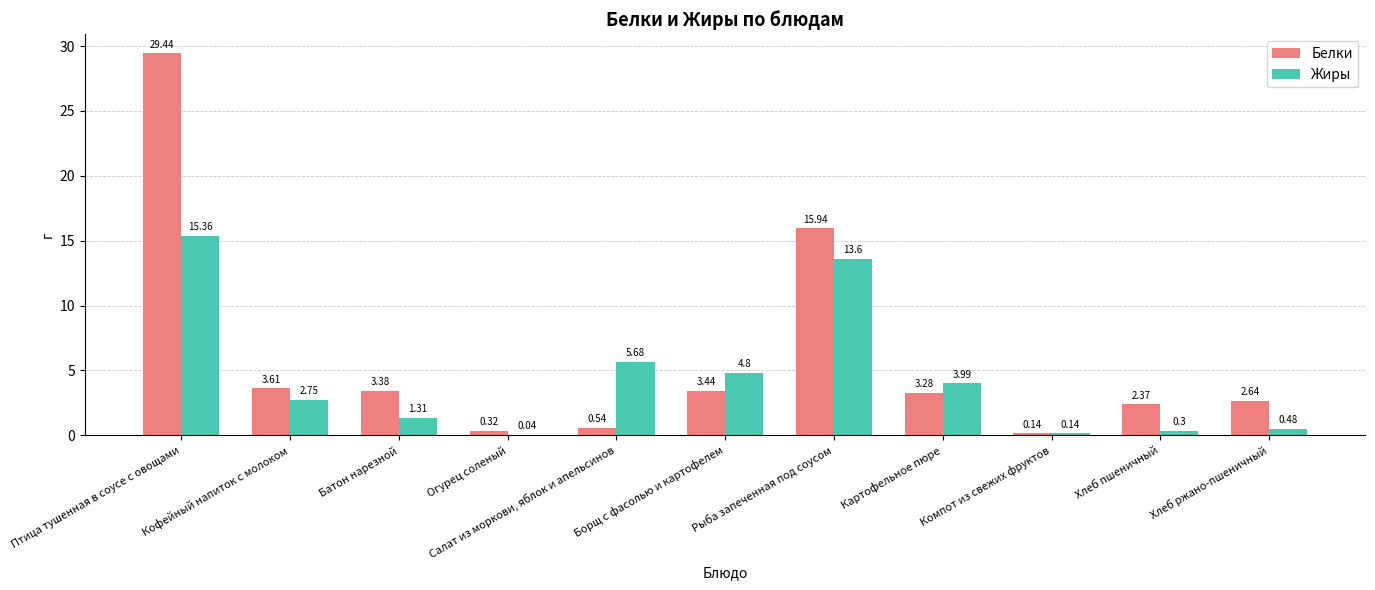

Is it true that Жиры equals 6.8 at Птица тушенная в соусе с овощами?

False